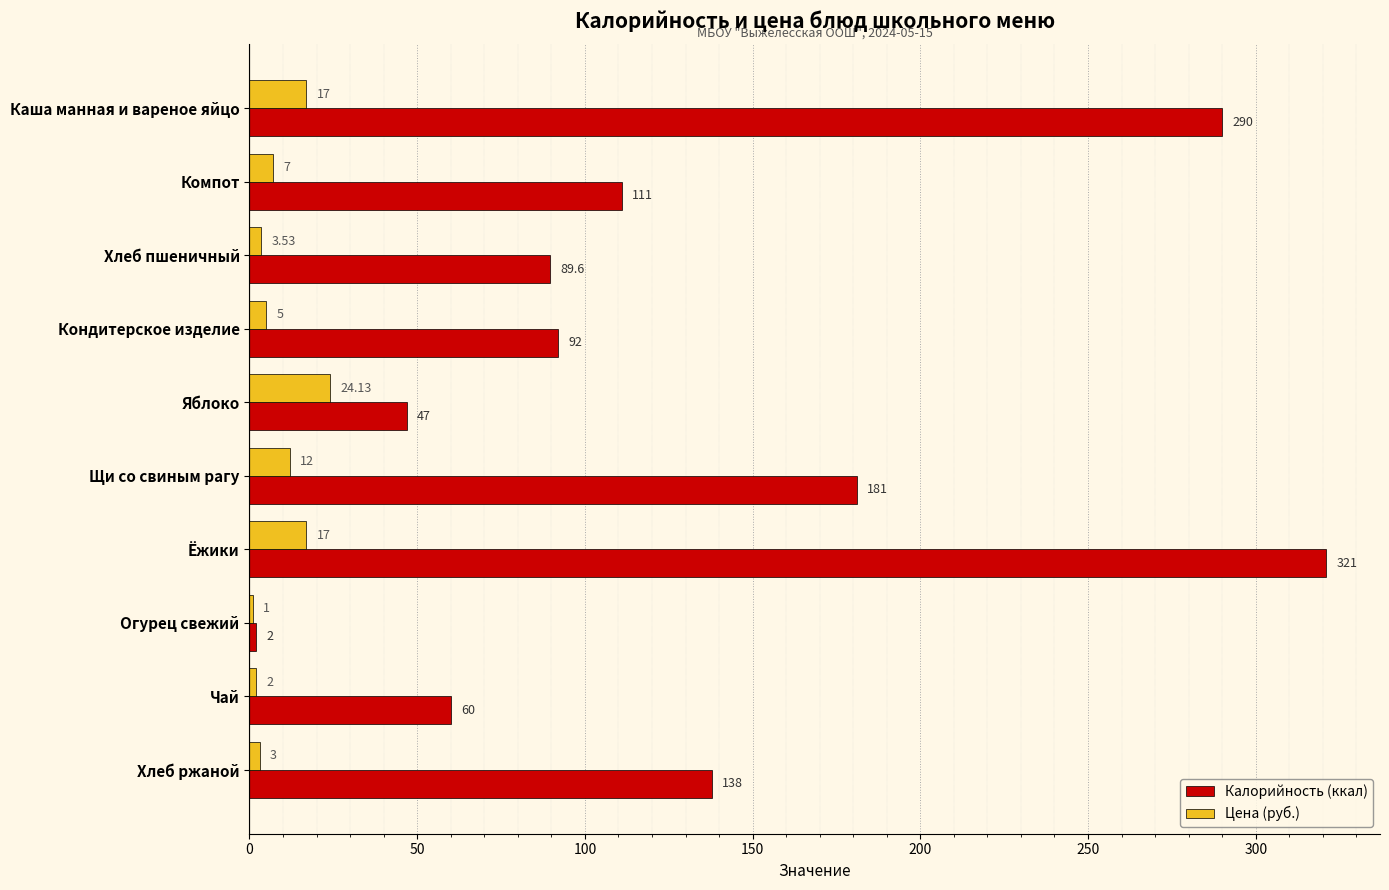

Where is Цена (руб.) nearest to the value 12?

Щи со свиным рагу